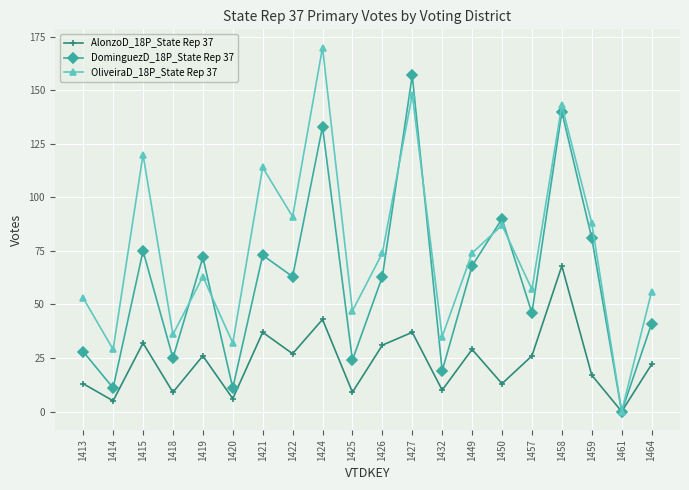

List the series in order of their peak value, highest first.

OliveiraD_18P_State Rep 37, DominguezD_18P_State Rep 37, AlonzoD_18P_State Rep 37